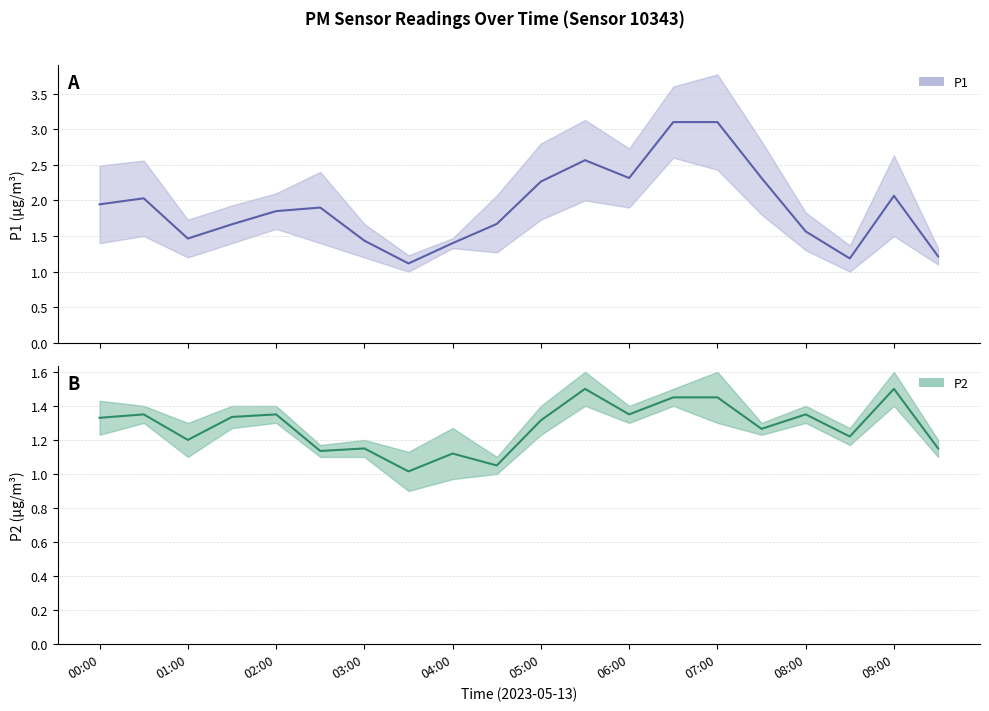

Does the chart display data point markers on the line(s)?

No